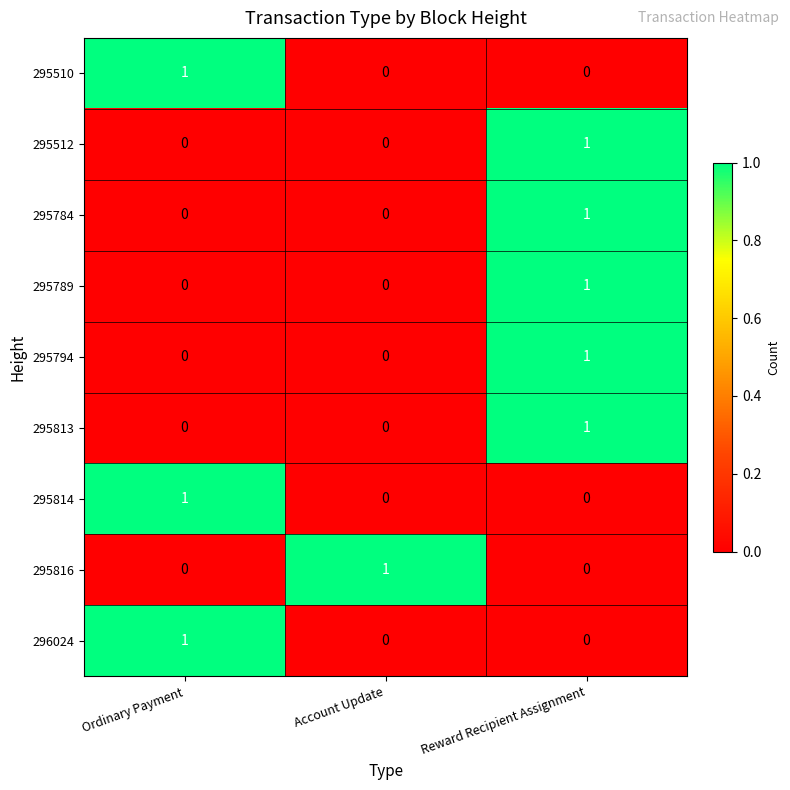

At how many categories does at least one series exceed 0?

3